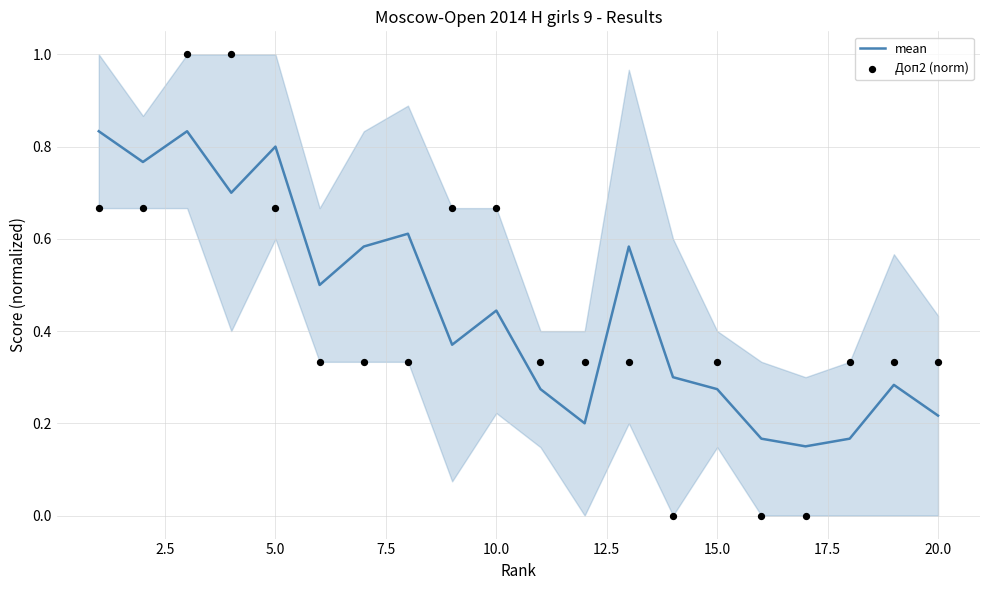

What are all the series names shown in the legend?

mean, Доп2 (norm)